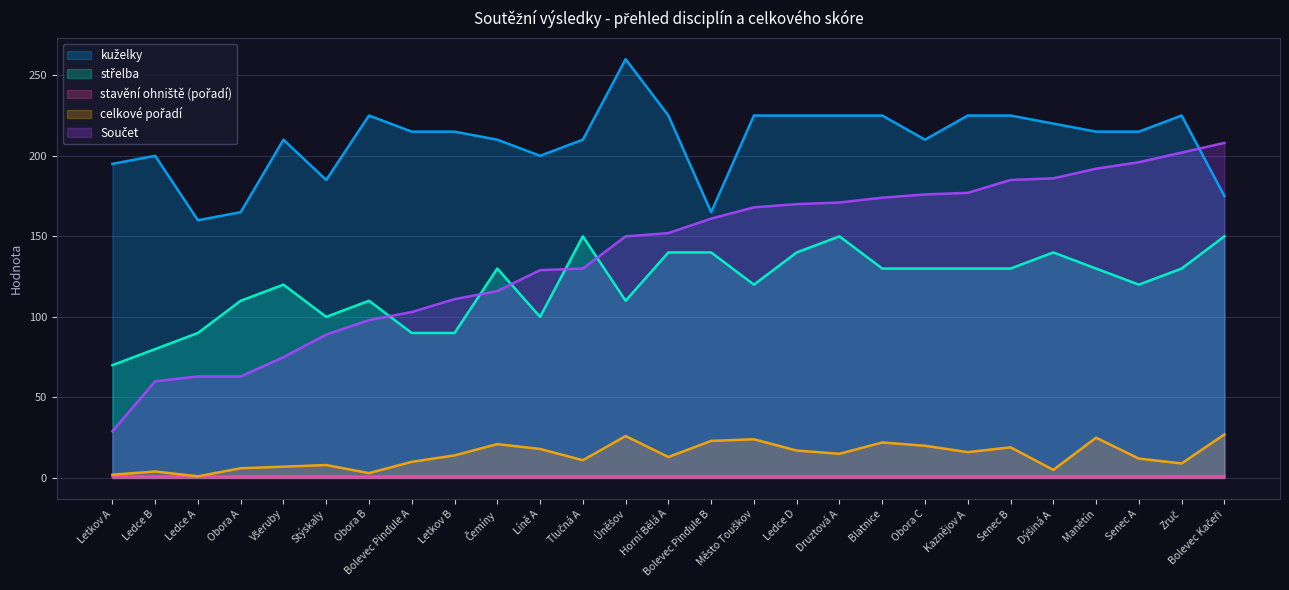

At which label does strelba first exceed 130?

Tlučná A